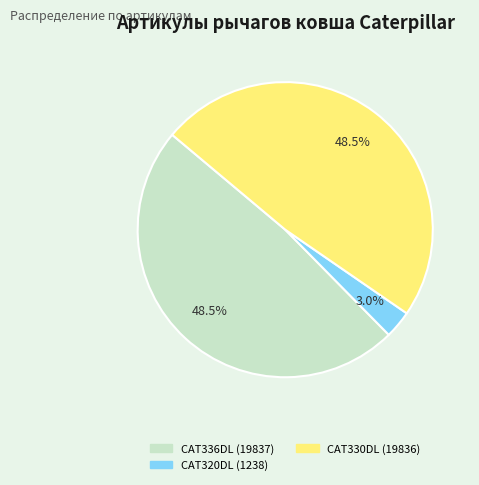

Is there a majority slice in this chart?

No